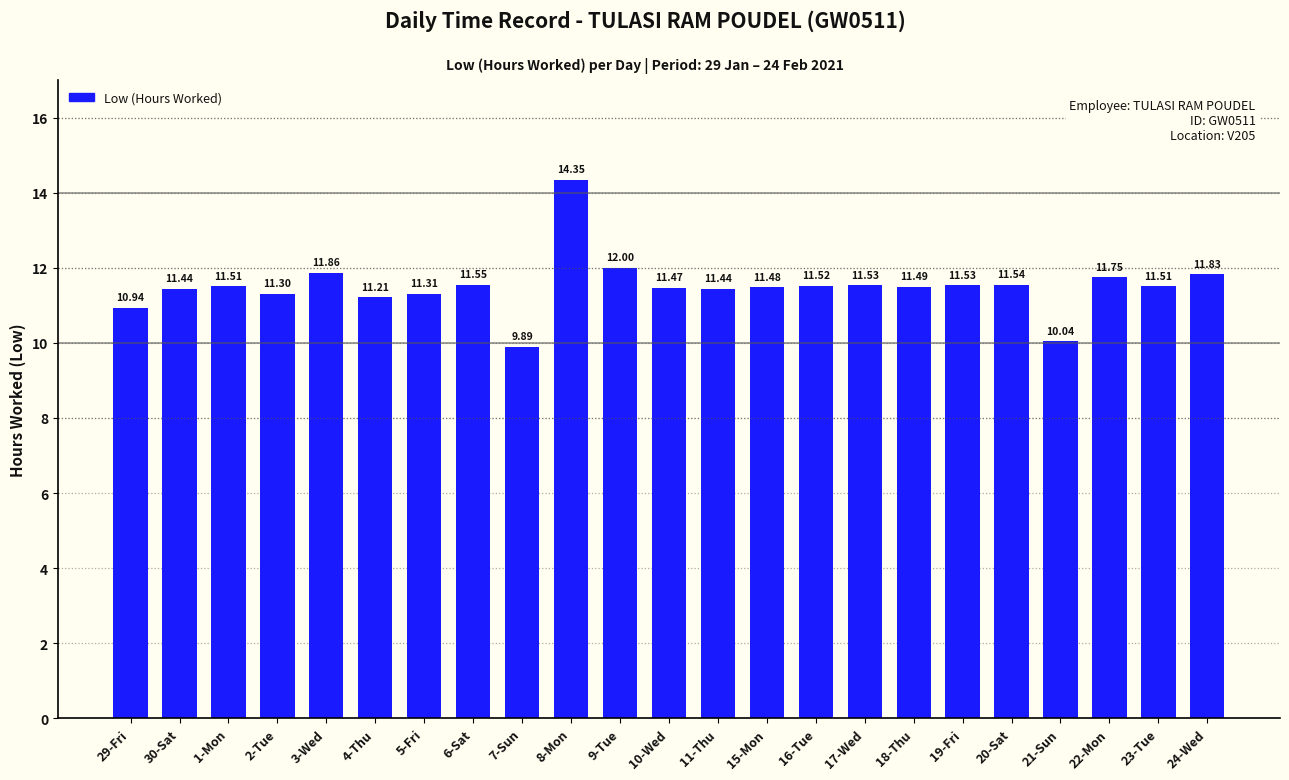

What is the label of the 23rd bar from the right?

29-Fri